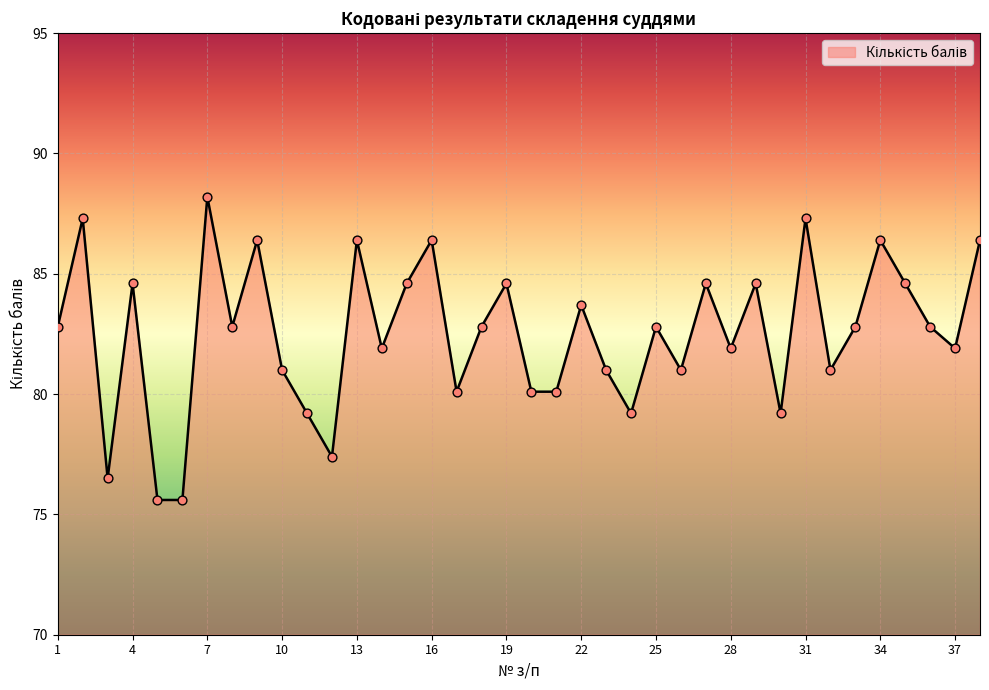

What is the difference between the maximum and minimum values?

12.6